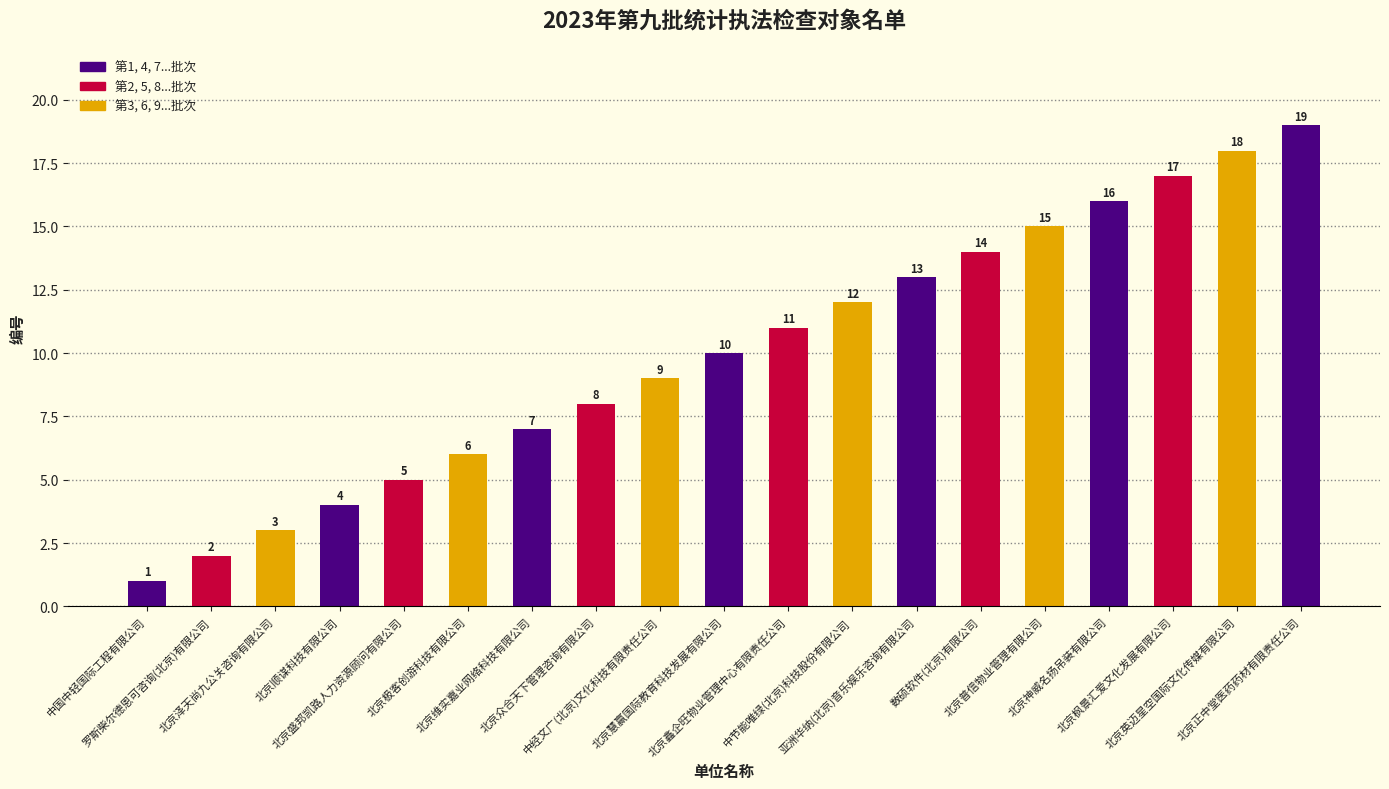

Reading right to left, transcribe all the data shown in this chart.

北京正中堂医药药材有限责任公司=19	北京英迈星空国际文化传媒有限公司=18	北京枫景汇爱文化发展有限公司=17	北京神威名扬吊装有限公司=16	北京普信物业管理有限公司=15	数硕软件(北京)有限公司=14	亚洲华纳(北京)音乐娱乐咨询有限公司=13	中节能唯绿(北京)科技股份有限公司=12	北京鑫企旺物业管理中心有限责任公司=11	北京慧赢国际教育科技发展有限公司=10	中经文广(北京)文化科技有限责任公司=9	北京众合天下管理咨询有限公司=8	北京维实嘉业网络科技有限公司=7	北京极客创游科技有限公司=6	北京盛邦凯路人力资源顾问有限公司=5	北京顺谋科技有限公司=4	北京泽天尚九公关咨询有限公司=3	罗斯柴尔德恩可咨询(北京)有限公司=2	中国中轻国际工程有限公司=1